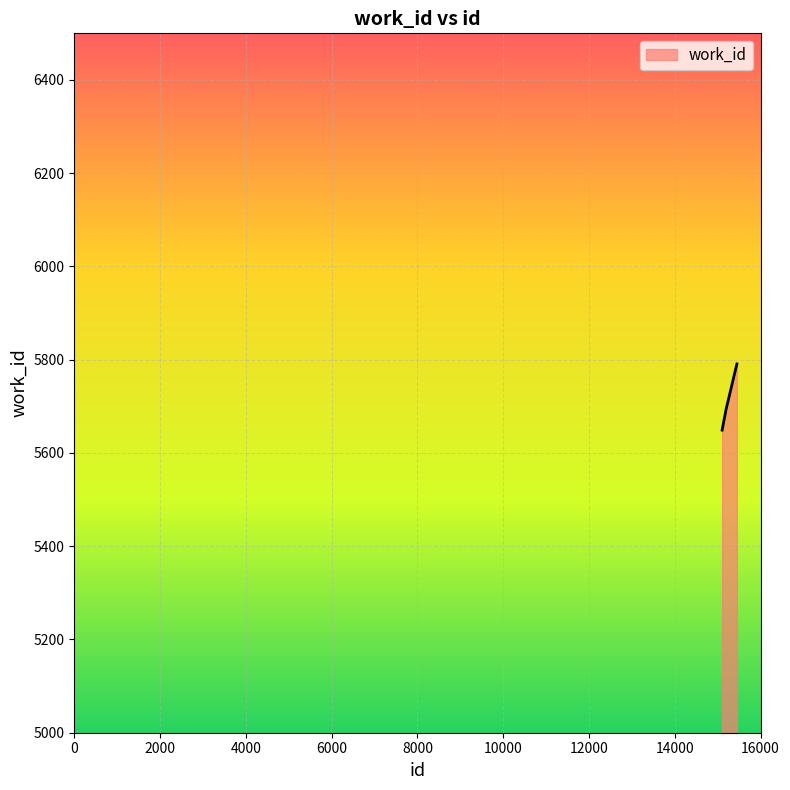

Reading right to left, list all the values displayed in this chart.

5791	5695	5649